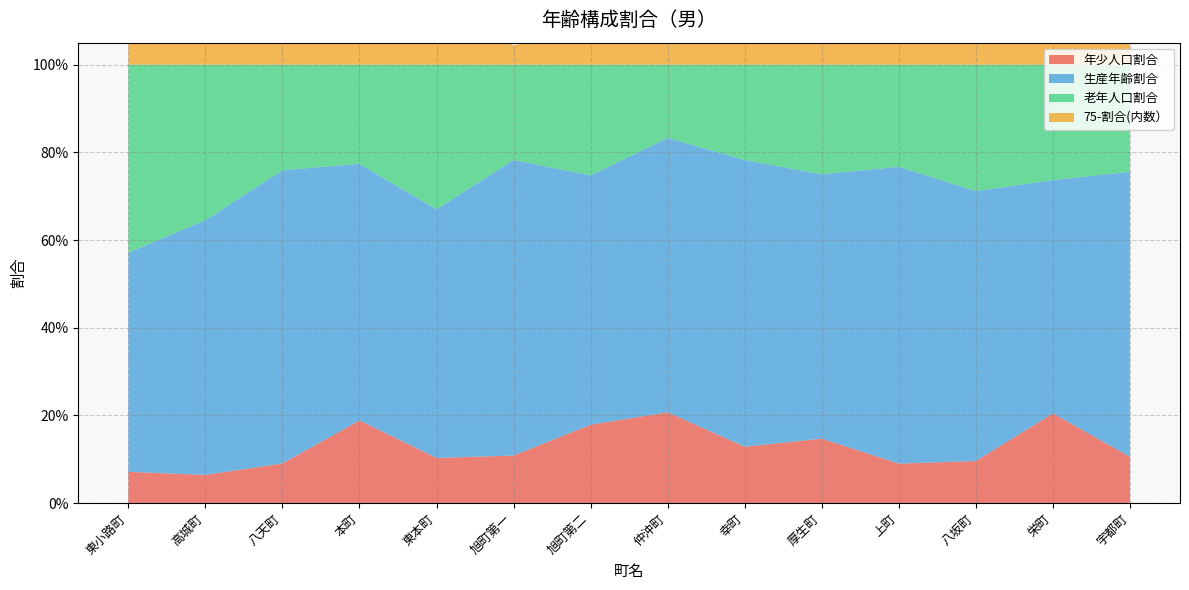

Reading right to left, list all the values displayed in this chart.

年少人口割合: 0.1	0.2	0.1	0.1	0.1	0.1	0.2	0.2	0.1	0.1	0.2	0.1	0.1	0.1
生産年齢割合: 0.7	0.5	0.6	0.7	0.6	0.7	0.6	0.6	0.7	0.6	0.6	0.7	0.6	0.5
老年人口割合: 0.2	0.3	0.3	0.2	0.2	0.2	0.2	0.3	0.2	0.3	0.2	0.2	0.4	0.4
75-割合(内数）: 0.1	0.1	0.2	0.2	0.1	0.1	0.1	0.1	0.0	0.2	0.1	0.1	0.2	0.2